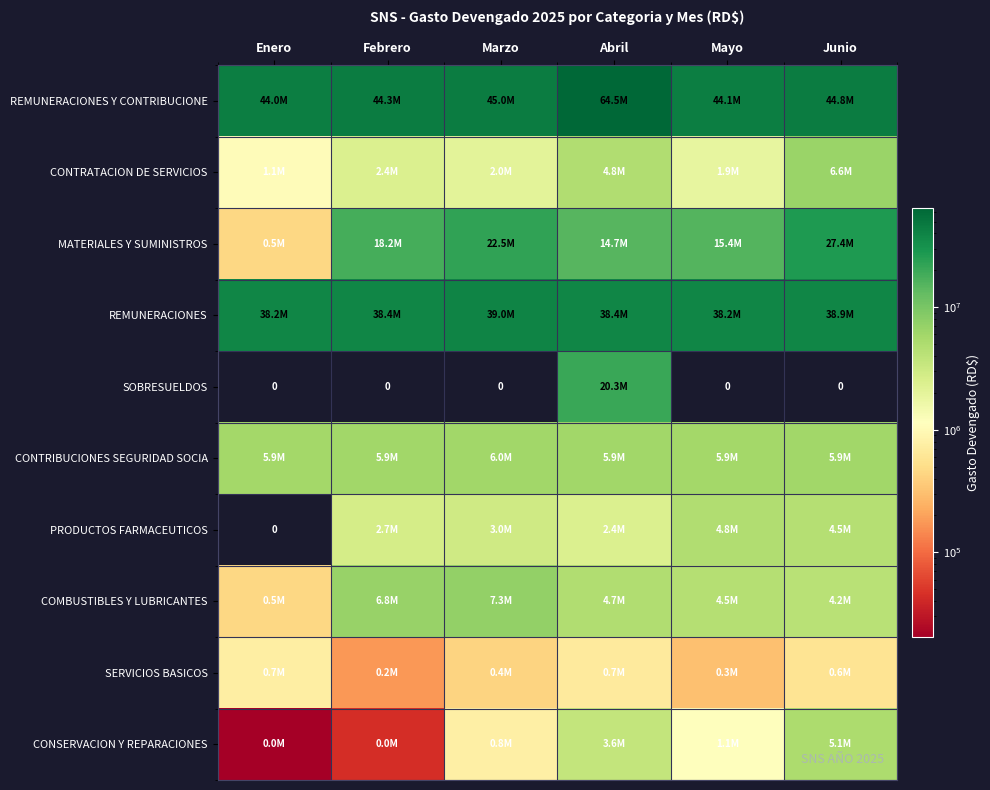

Which series has the largest total across all categories?

REMUNERACIONES Y CONTRIBUCIONE